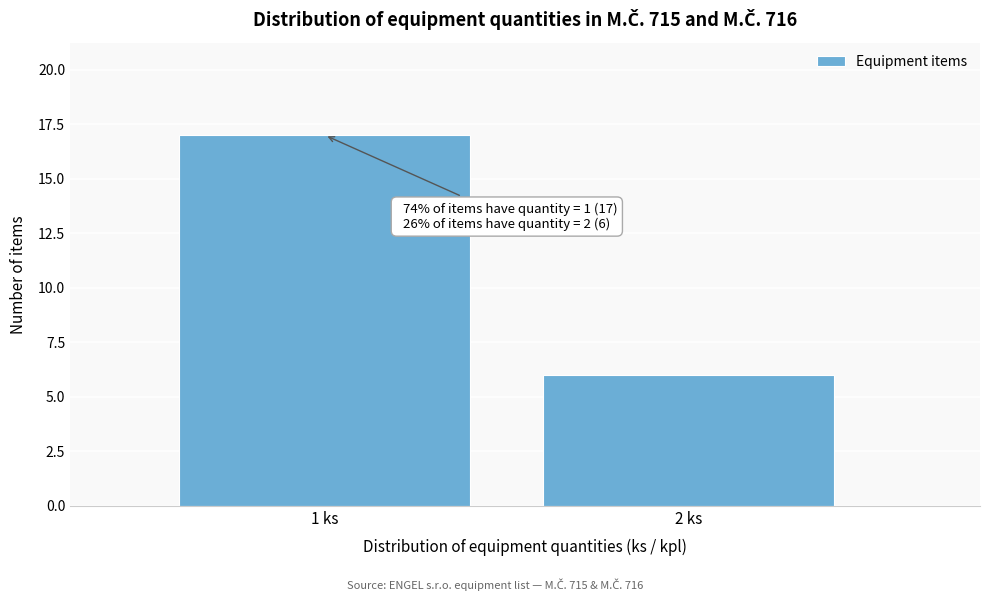

Reading left to right, what are all the values shown in this chart?

17	6